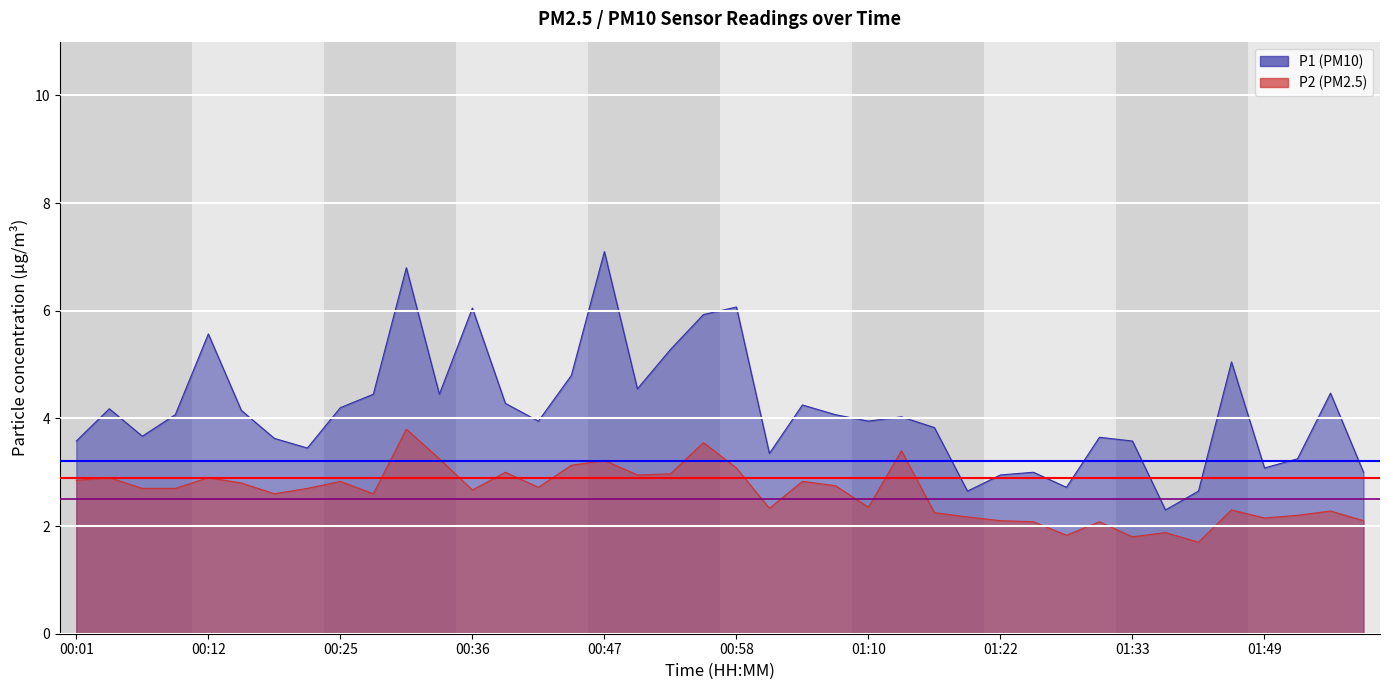

Rank the series by their maximum value, from highest to lowest.

P1, P2